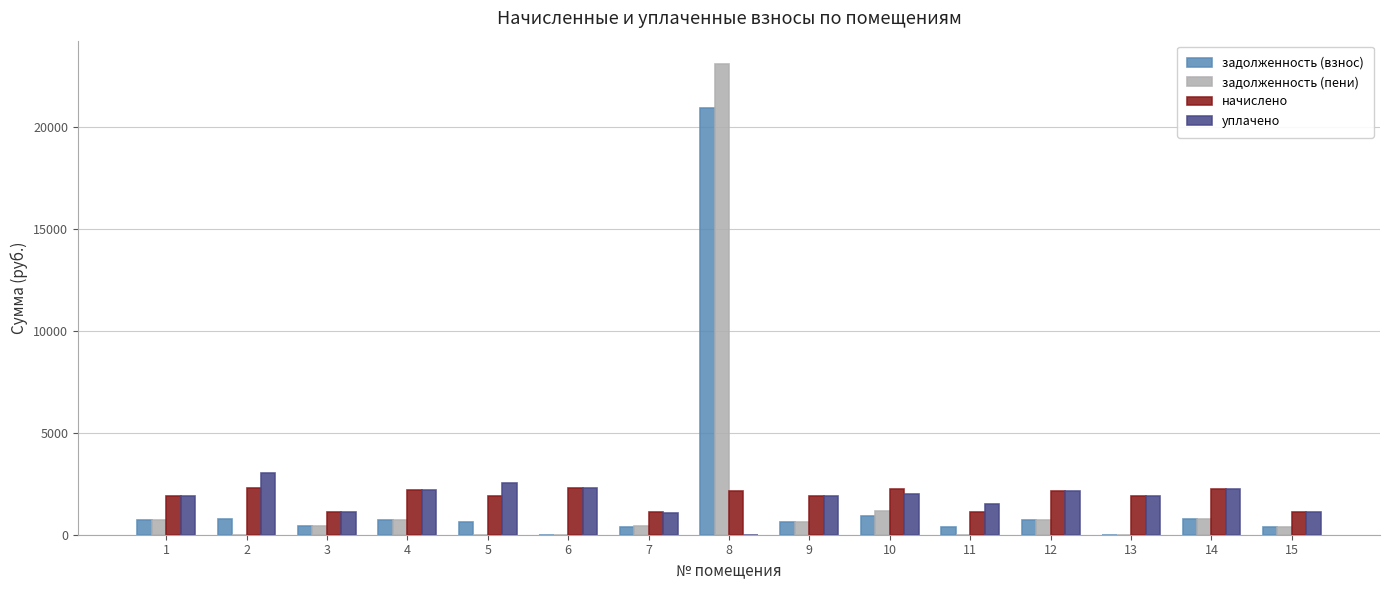

How many values in the задолженность (взнос) series exceed 639?

8